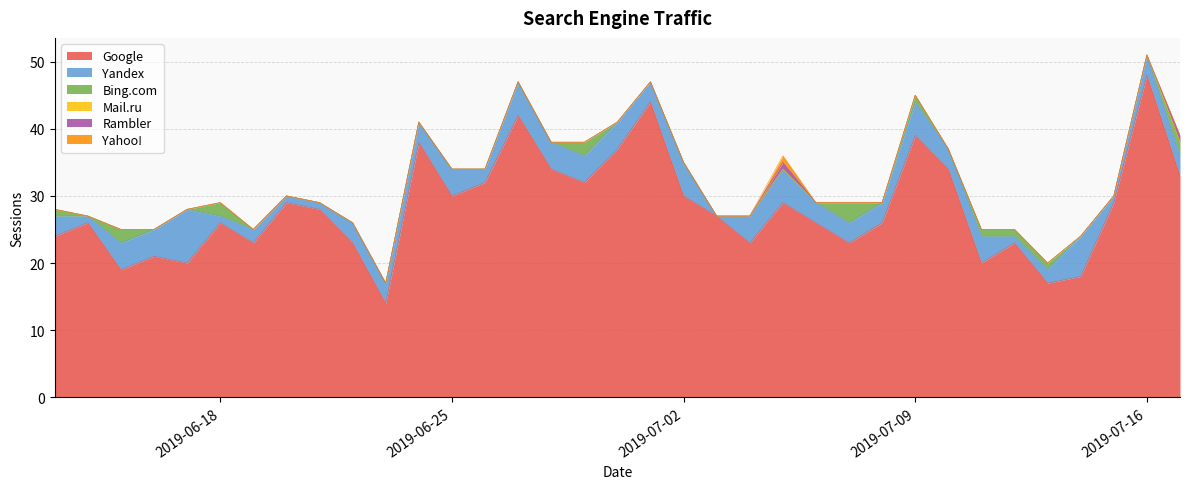

What are all the series names shown in the legend?

Google, Yandex, Bing.com, Mail.ru, Rambler, Yahoo!